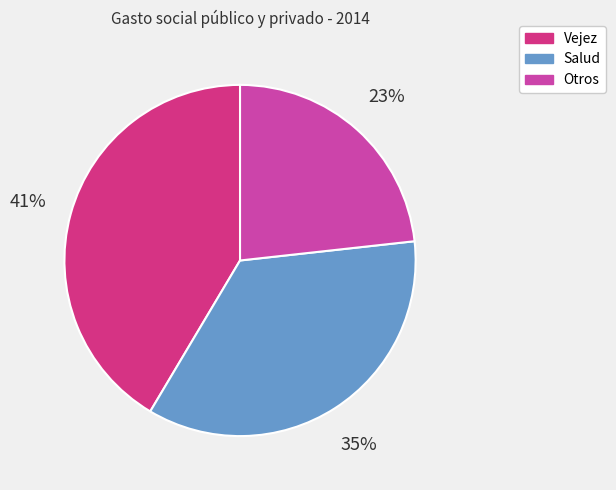

To the nearest percent, what is the average slice percentage?

33%